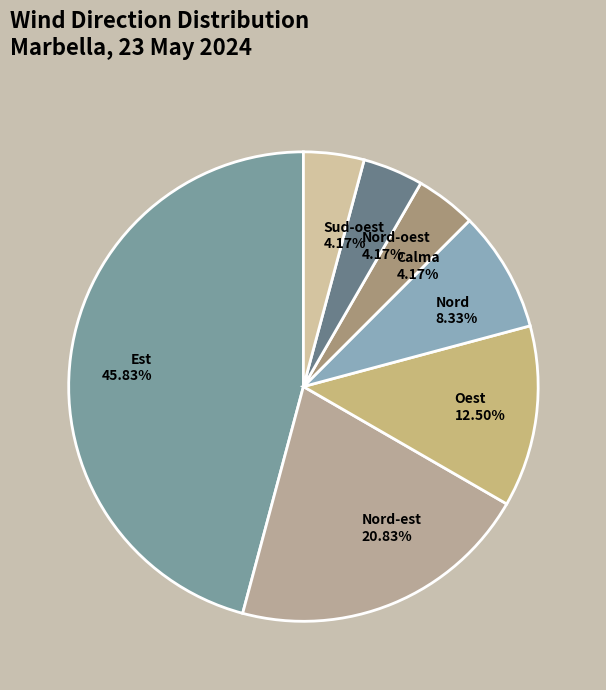

To the nearest percent, what is the average slice percentage?

14%